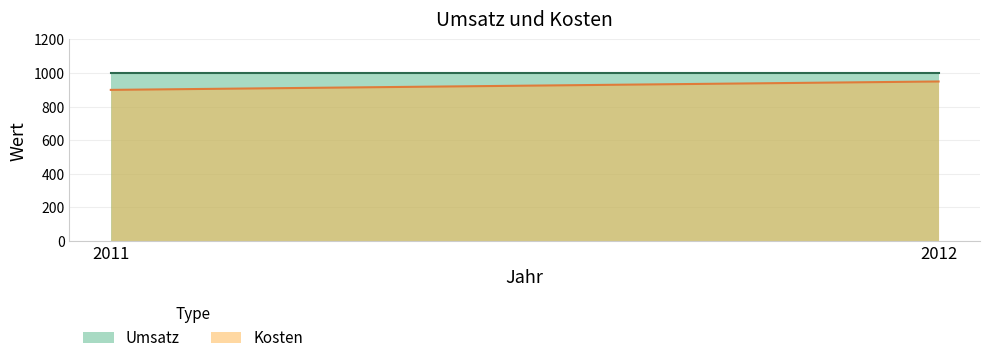

What is the sum of the Umsatz values at 2012 and 2011?

2000